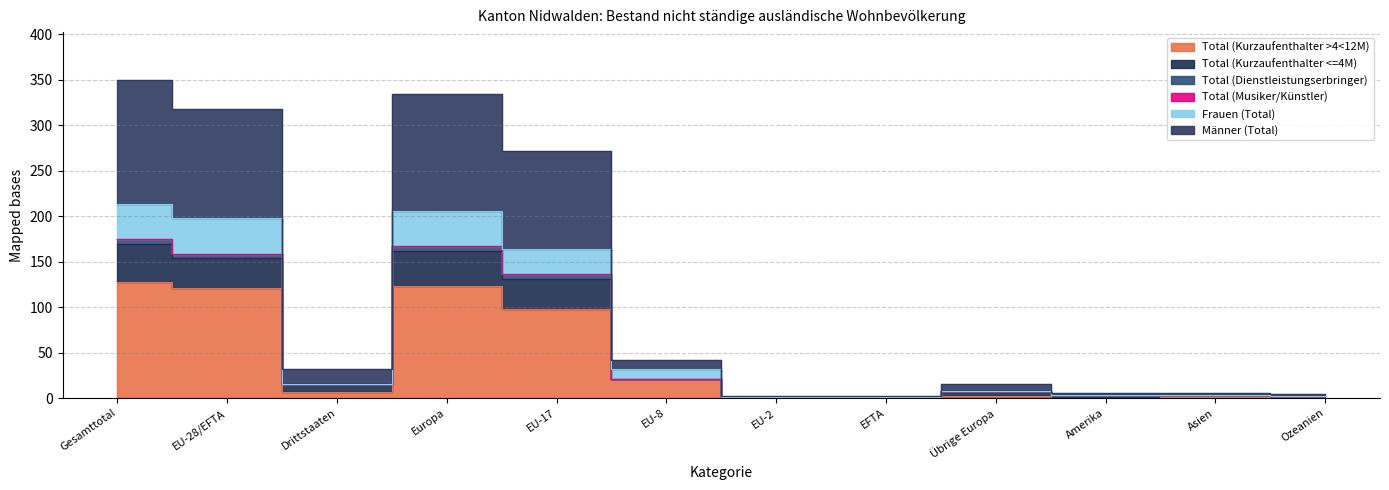

At how many categories does at least one series exceed 324?

2